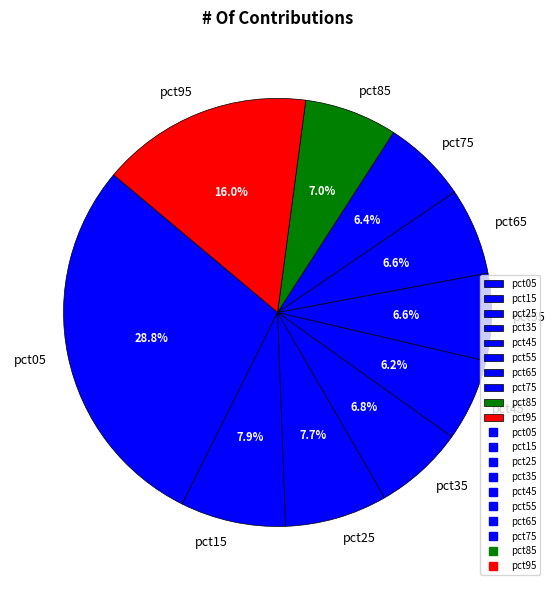

True or false: pct15 accounts for 8% of the total.

True